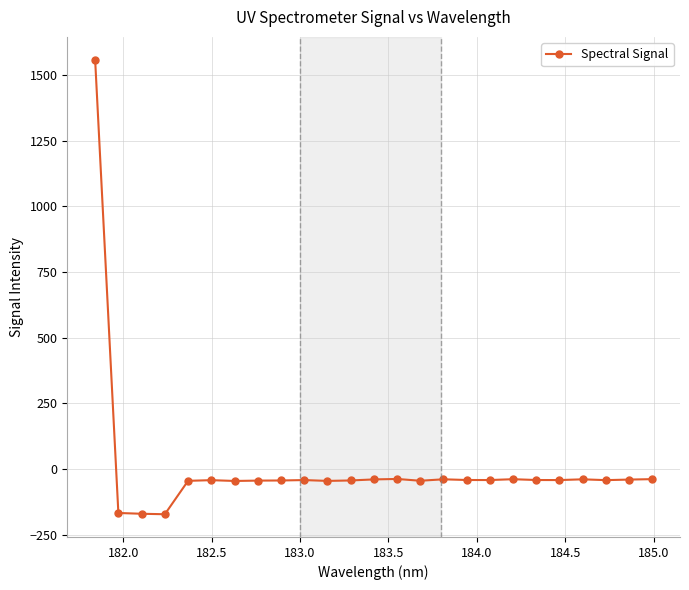

What is the maximum value shown in the chart?

1558.9